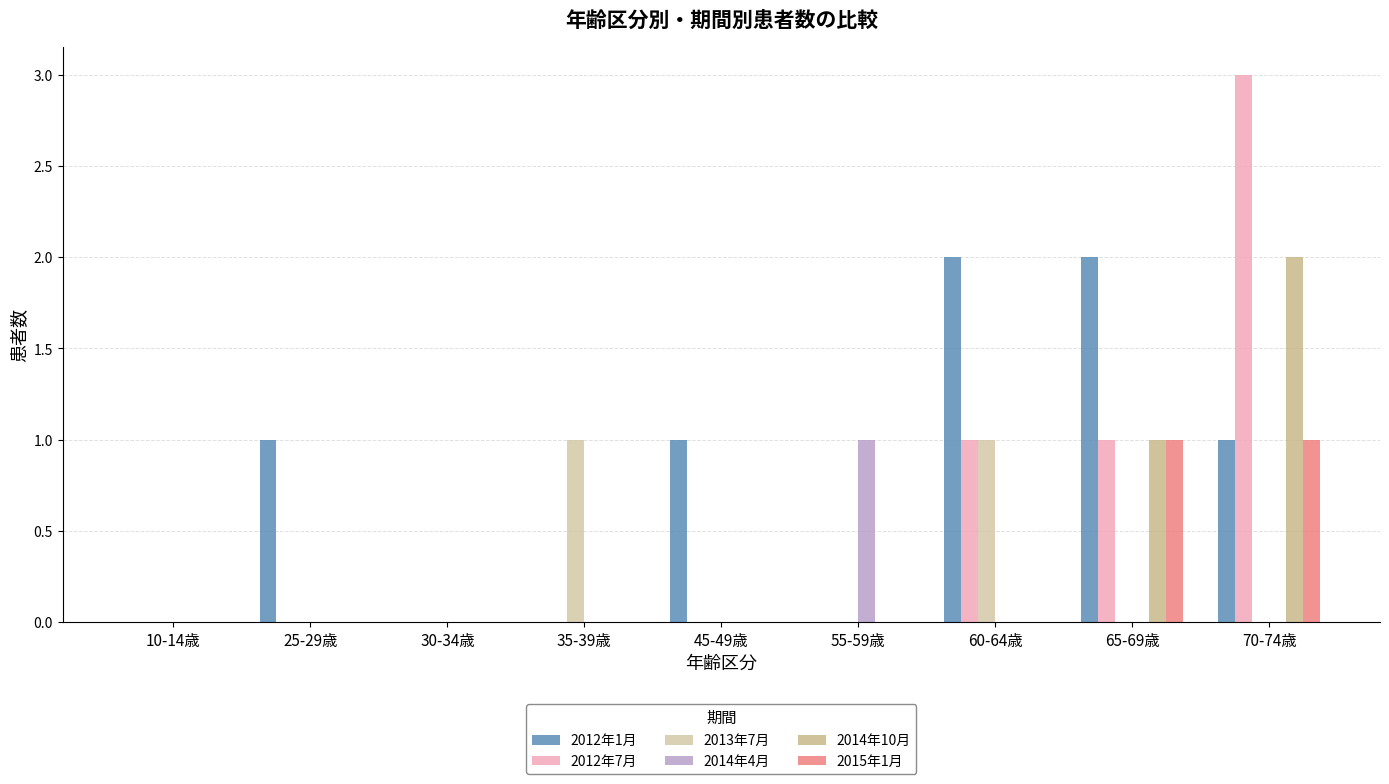

Rank the categories by 2015年1月 value from lowest to highest.

10-14歳, 25-29歳, 30-34歳, 35-39歳, 45-49歳, 55-59歳, 60-64歳, 65-69歳, 70-74歳